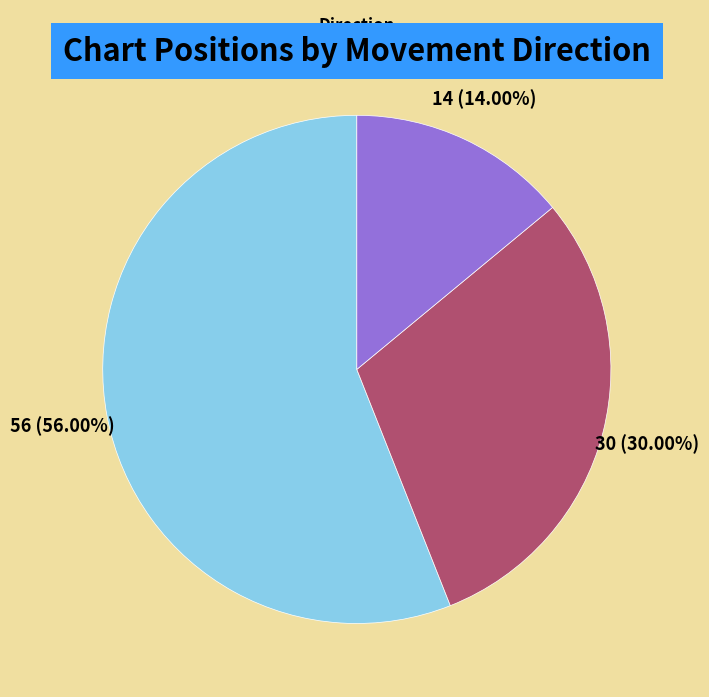

What is the majority slice?

up